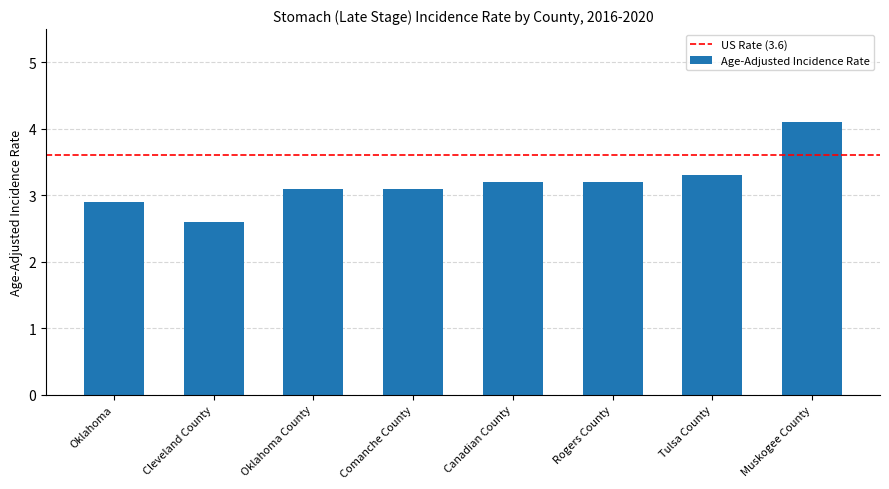

Count the number of values greater than 3.

6